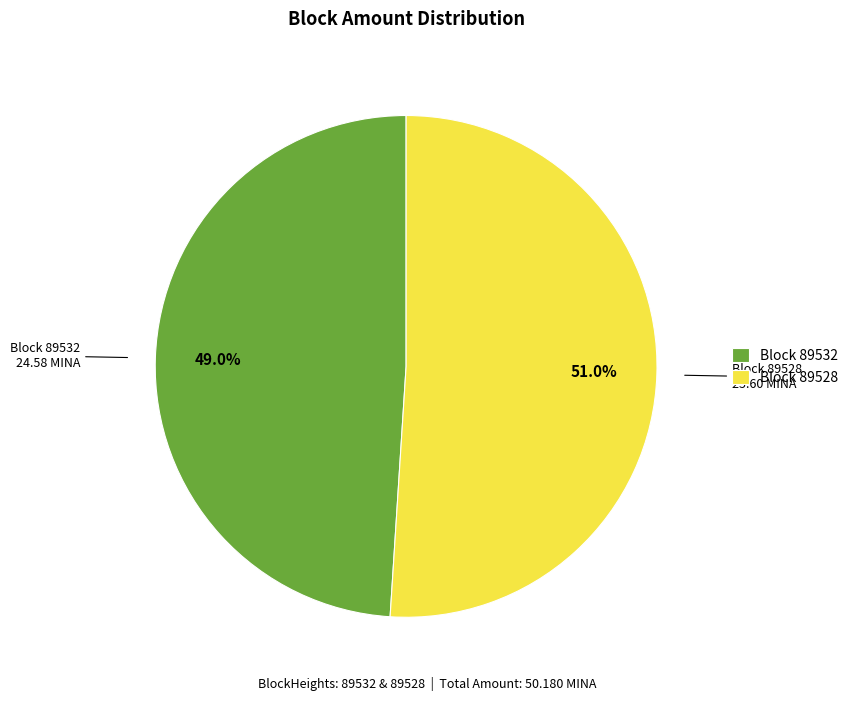

Is there any slice that represents more than half of the pie?

Yes